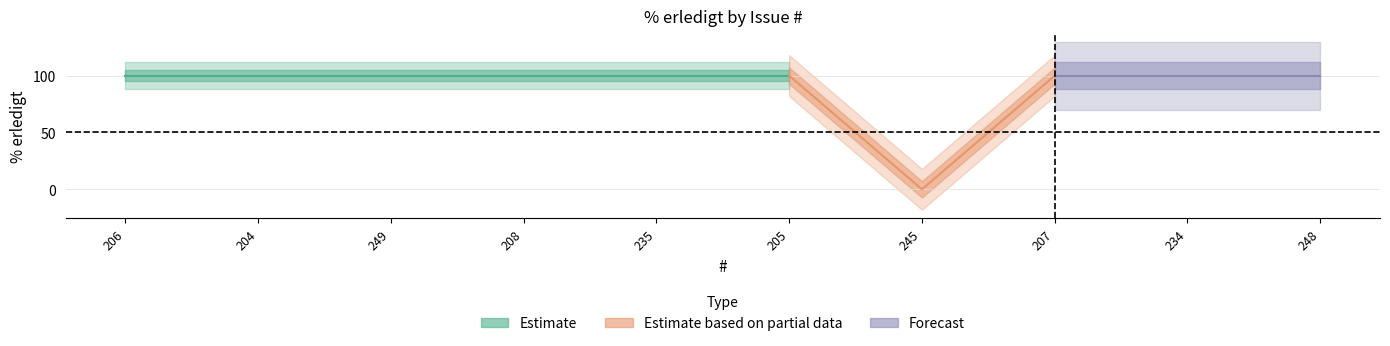

Between 205 and 207, which is larger?

205